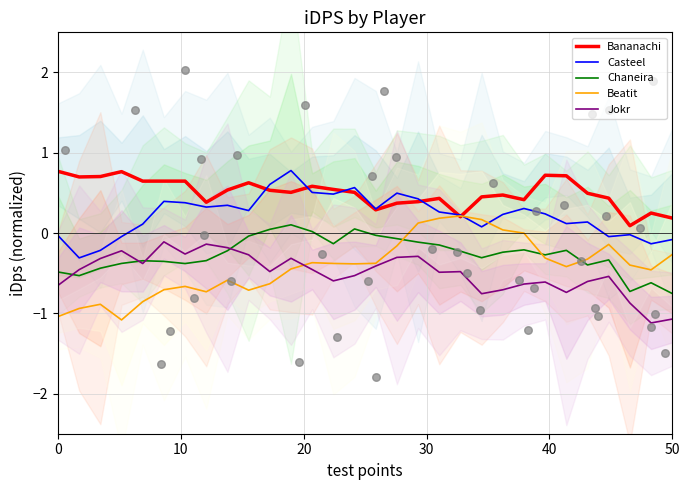

Which series has the widest spread of Y values?

Beatit